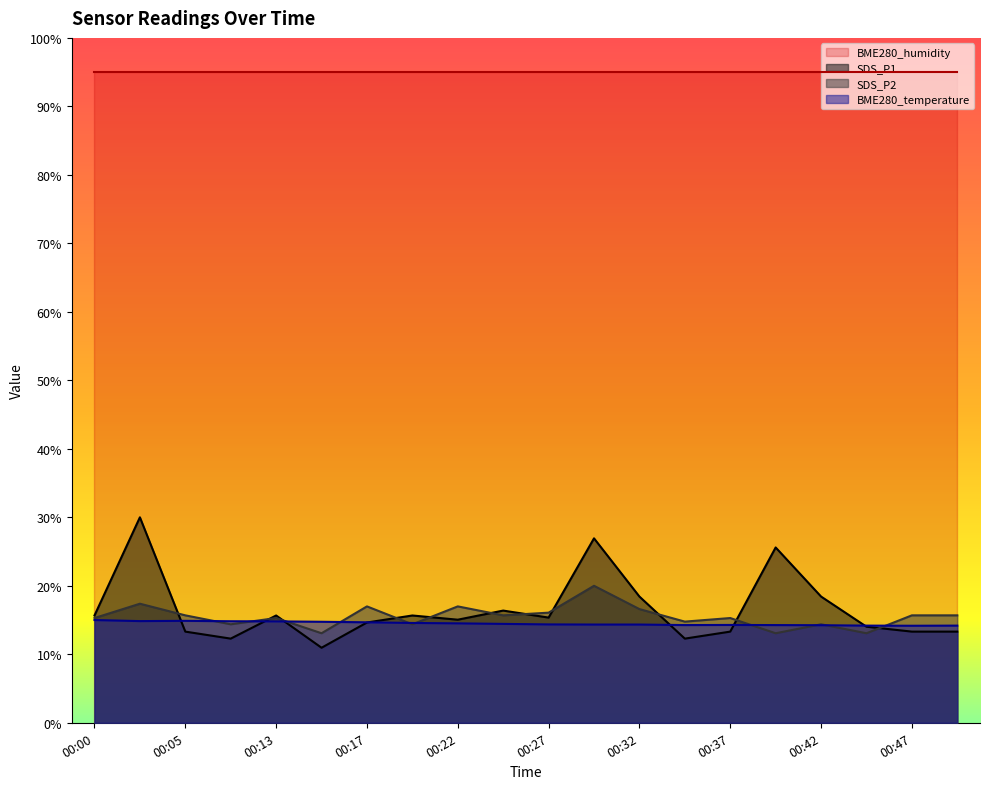

List the series in order of their peak value, highest first.

BME280_humidity, SDS_P1, SDS_P2, BME280_temperature